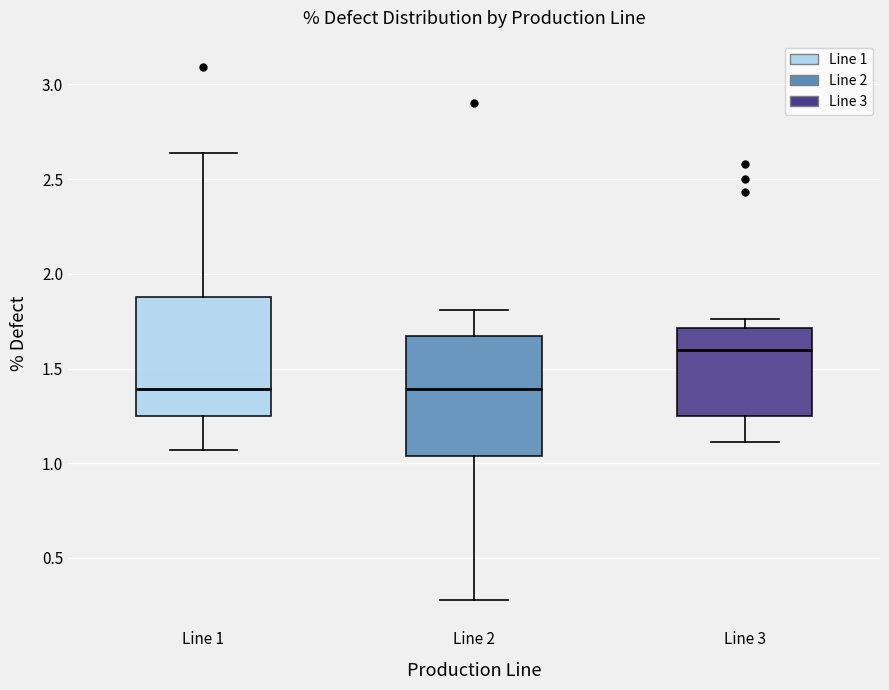

Where is the upper edge of the box for Line 2 on the y-axis? The values are not printed on the chart, so give them approximately, as read against the axis.

1.65